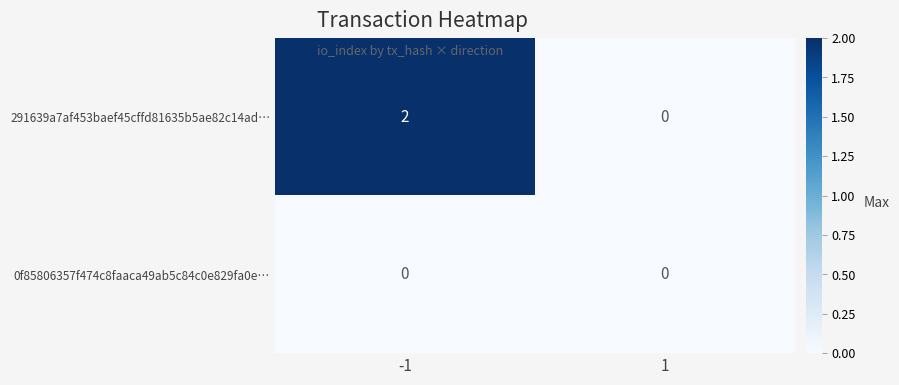

List the series in order of their overall mean, lowest first.

0f85806357f474c8faaca49ab5c84c0e829fa0e…, 291639a7af453baef45cffd81635b5ae82c14ad…